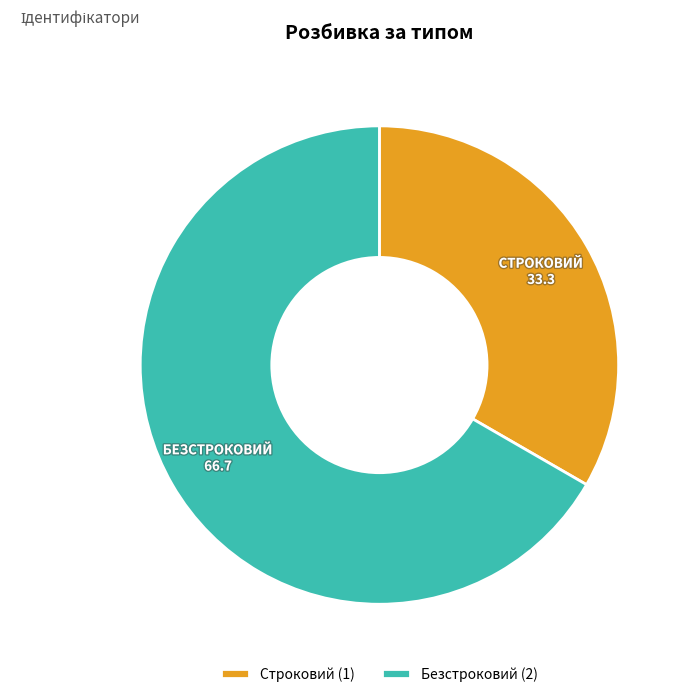

Which slice is the smallest?

Строковий